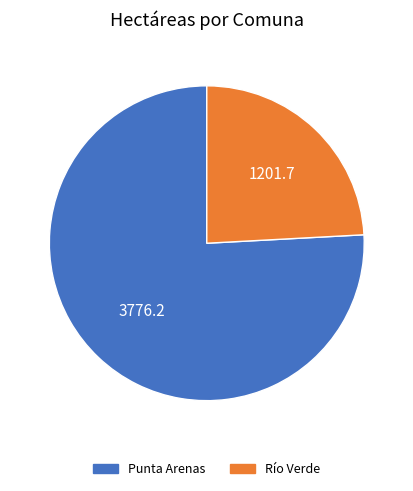

True or false: Punta Arenas accounts for 76% of the total.

True